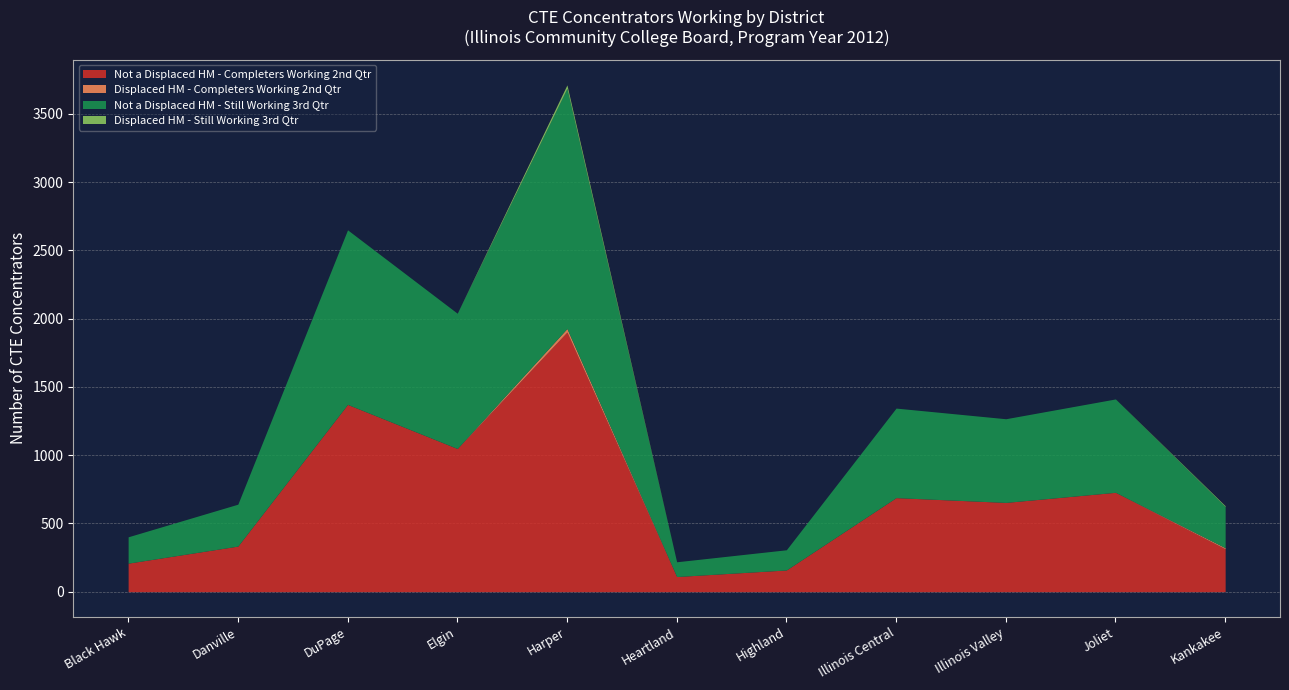

What is the difference between the highest and lowest values at Heartland?

111